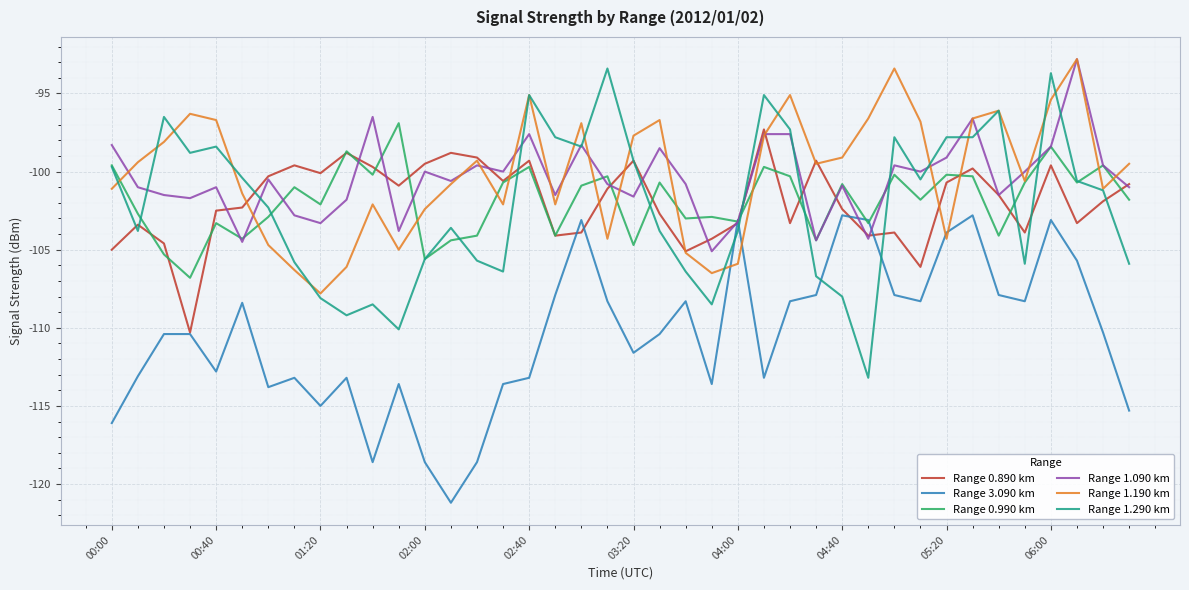

What is the lowest value of the Range 0.990 km series?

-106.8